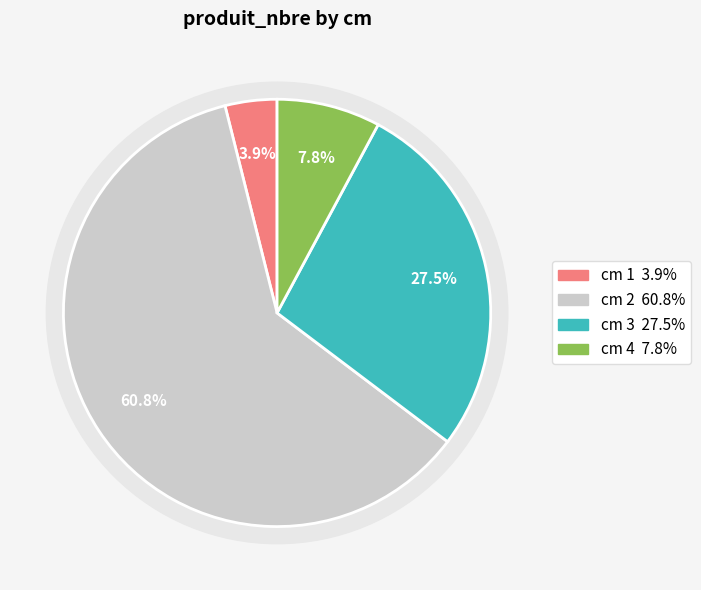

Approximately how many times larger is the value at 1 compared to 3?

0.1